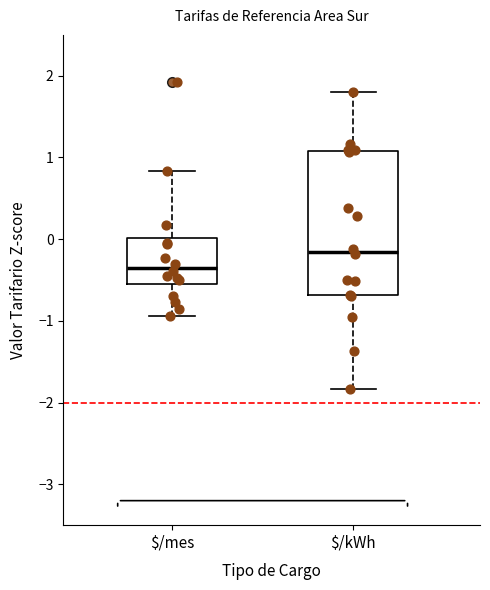

Which box's median line is the highest?

$/kWh